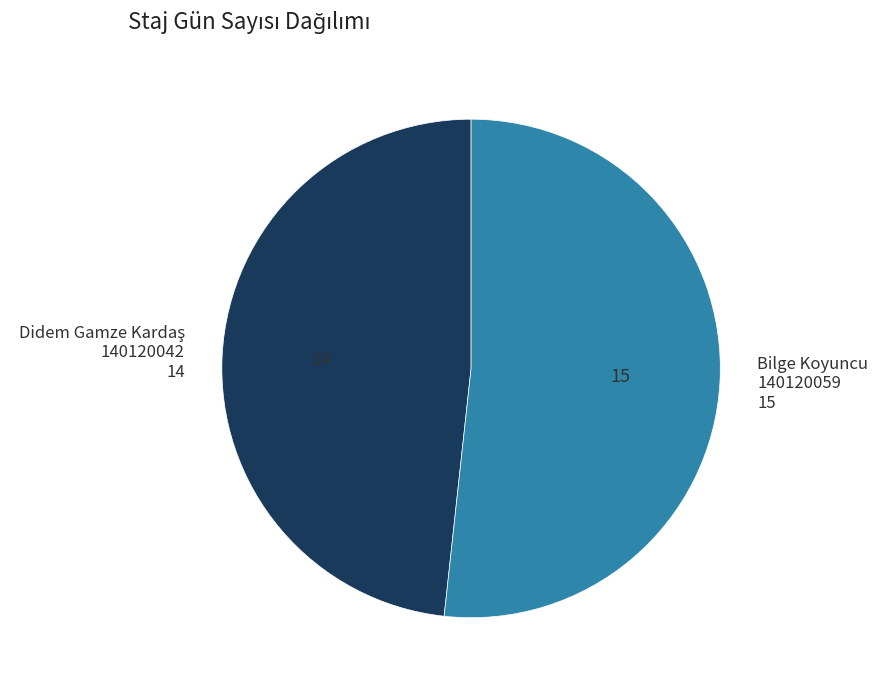

What is the majority slice?

Bilge Koyuncu 140120059